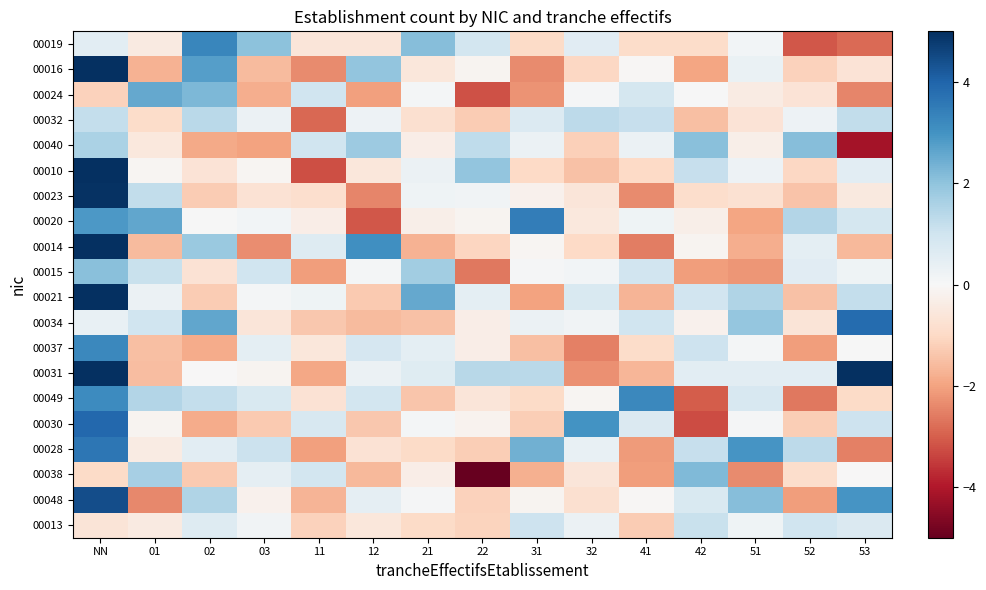

Which series has the largest range (max minus min)?

00010